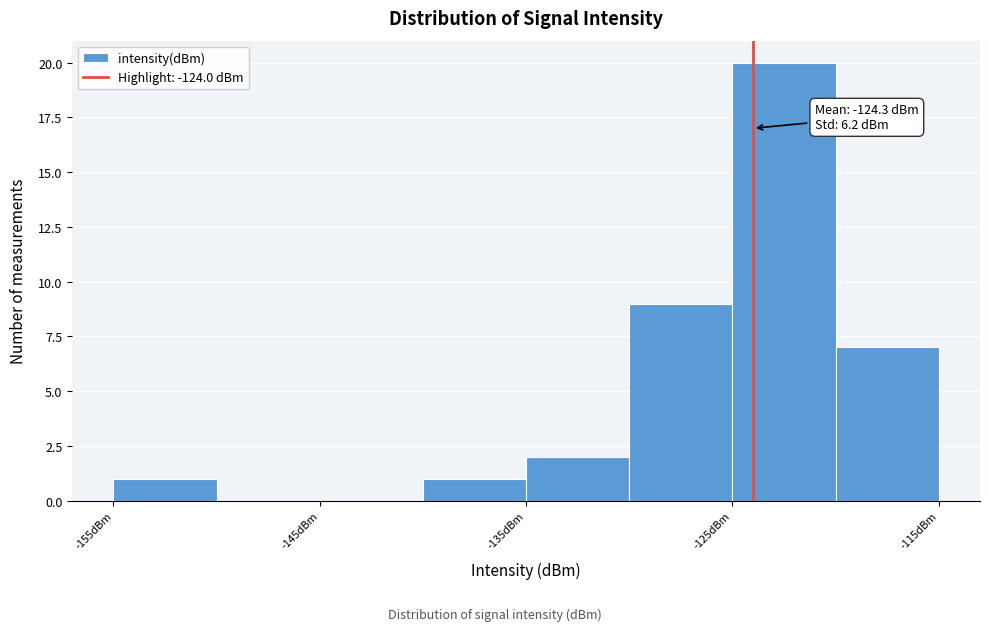

Which range on the x-axis has the tallest bar?

-125 to -120